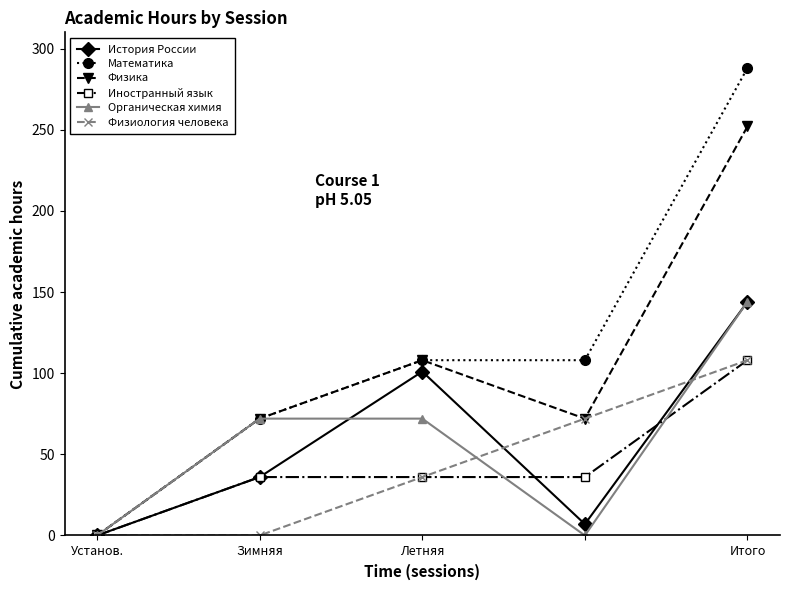

Reading left to right, list all the values displayed in this chart.

История России: 0	36	101	7	144
Математика: 0	72	108	108	288
Физика: 0	72	108	72	252
Иностранный язык: 0	36	36	36	108
Органическая химия: 0	72	72	0	144
Физиология человека: 0	0	36	72	108